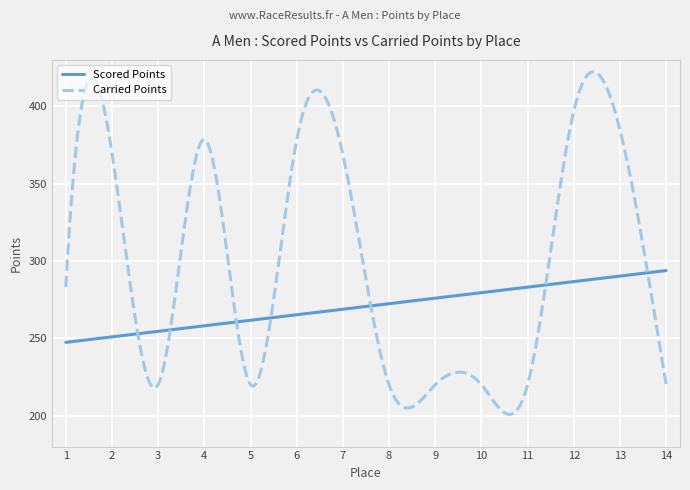

Is this an area chart (filled region under the line)?

No